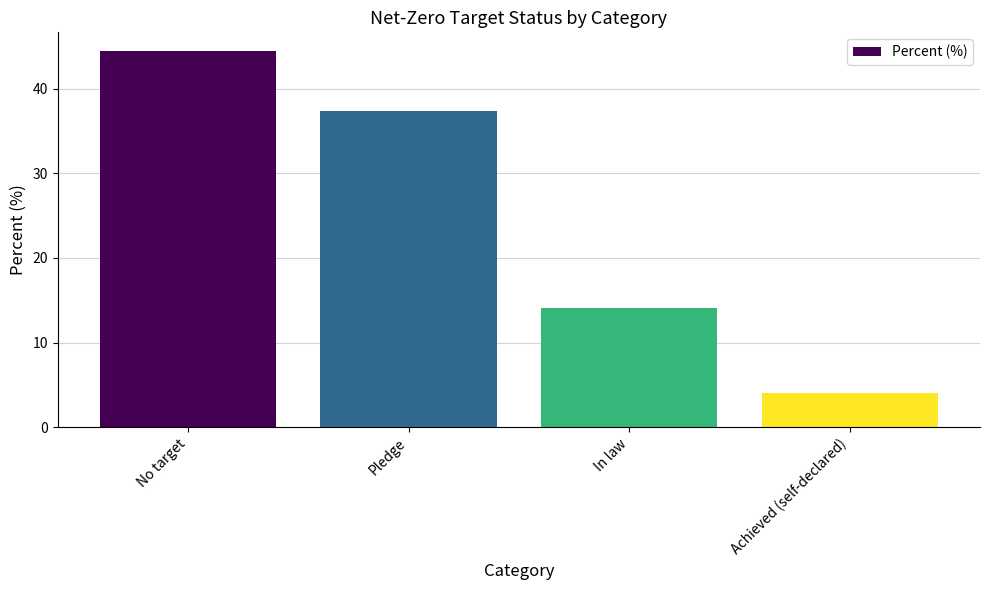

How many categories are shown in the chart?

4